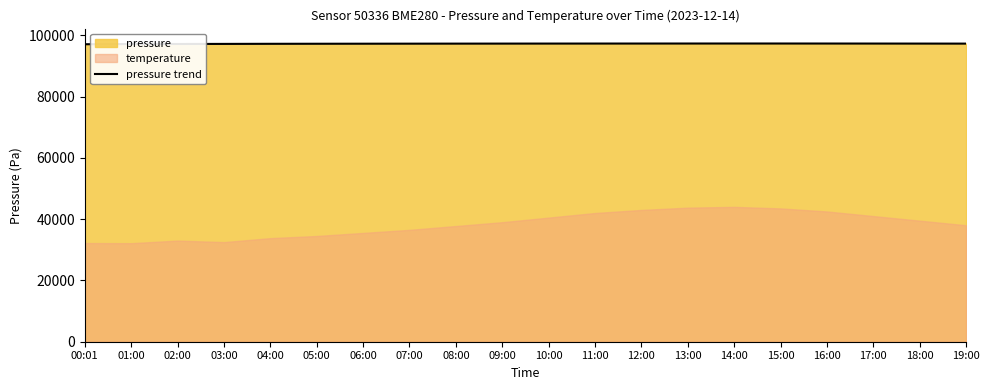

List the labels in order of value, smallest first.

00:01, 01:00, 02:00, 03:00, 04:00, 05:00, 06:00, 07:00, 08:00, 19:00, 09:00, 18:00, 10:00, 11:00, 17:00, 12:00, 16:00, 13:00, 15:00, 14:00